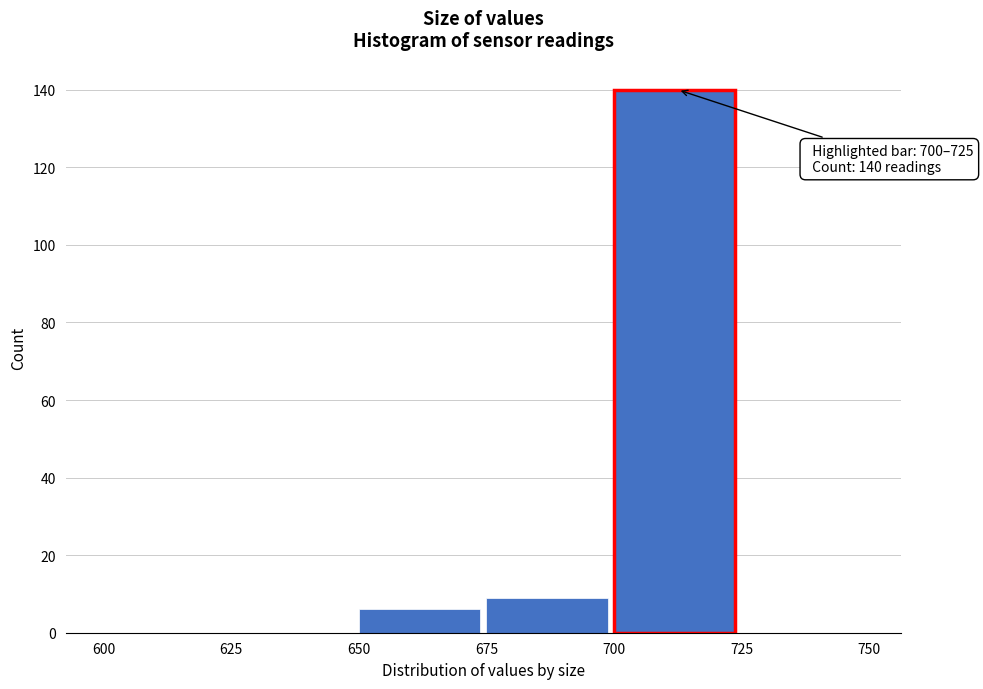

Which range on the x-axis has the tallest bar?

700 to 725